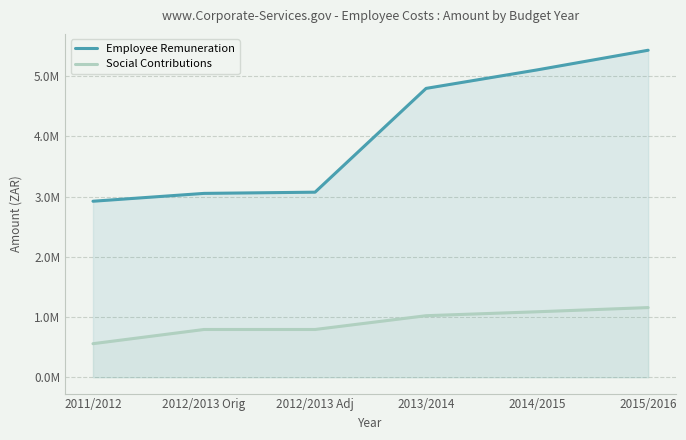

Reading left to right, transcribe all the data shown in this chart.

Employee Remuneration: 2921770.0	3052155.5	3072155.0	4795310.0	5102209.8	5428751.3
Social Contributions: 556945.0	792700.0	792700.0	1021500.0	1086876.0	1156436.1